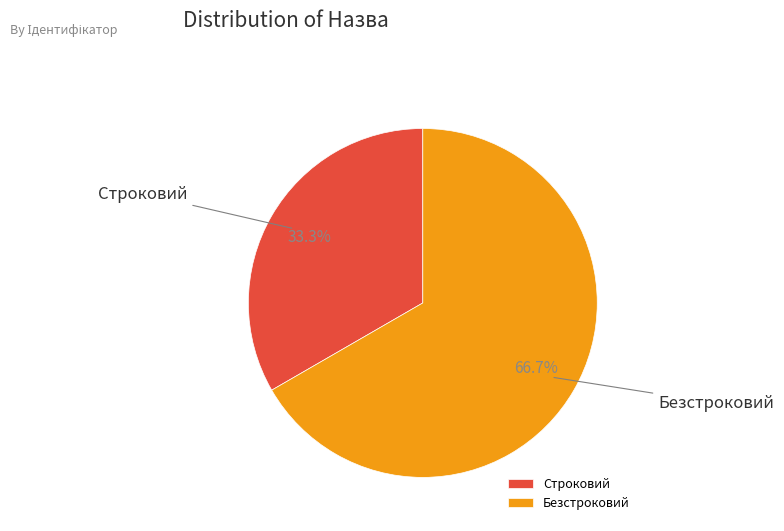

Count the number of slices in the pie.

2